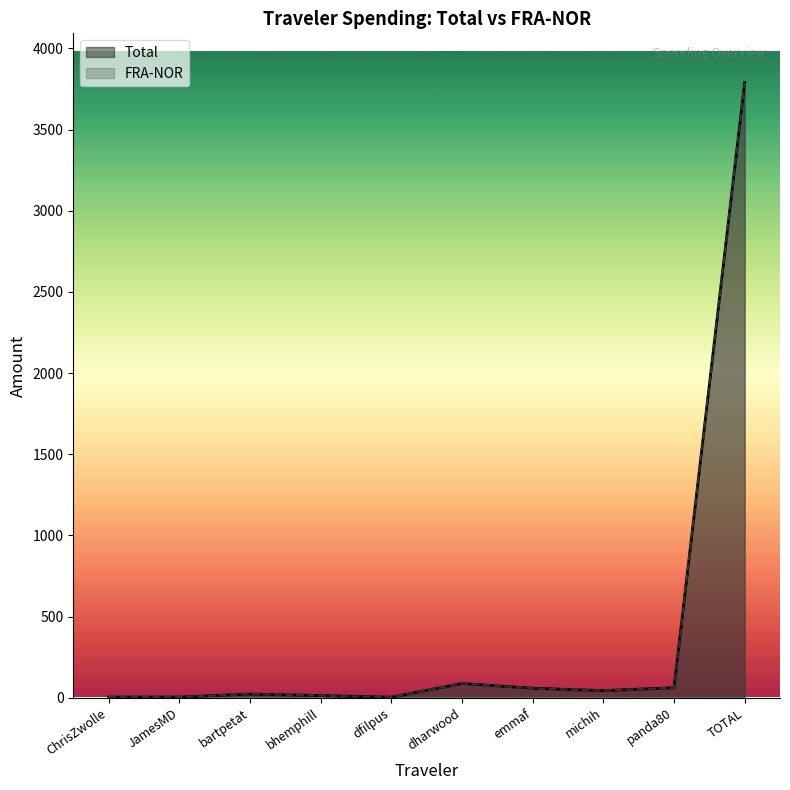

The Total series shows 43.5 at michih. True or false?

True